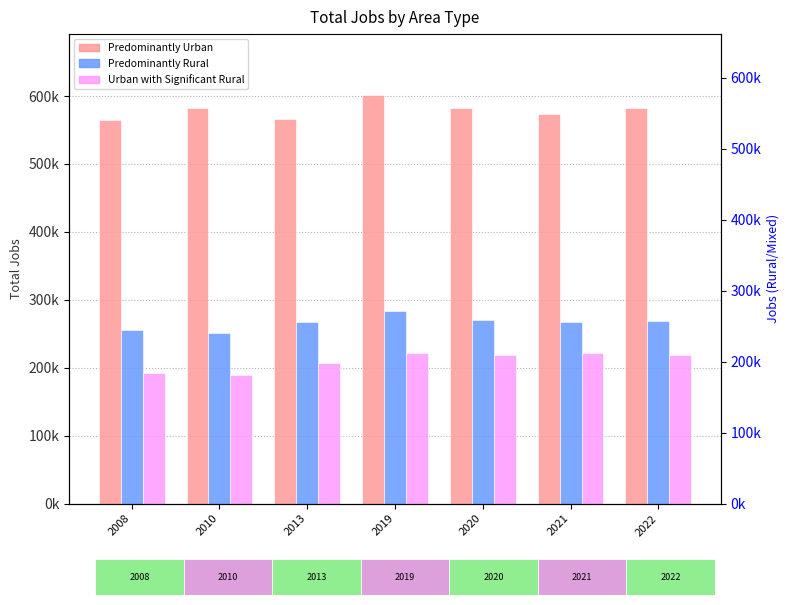

List the series in order of their peak value, highest first.

Predominantly Urban, Predominantly Rural, Urban with Significant Rural